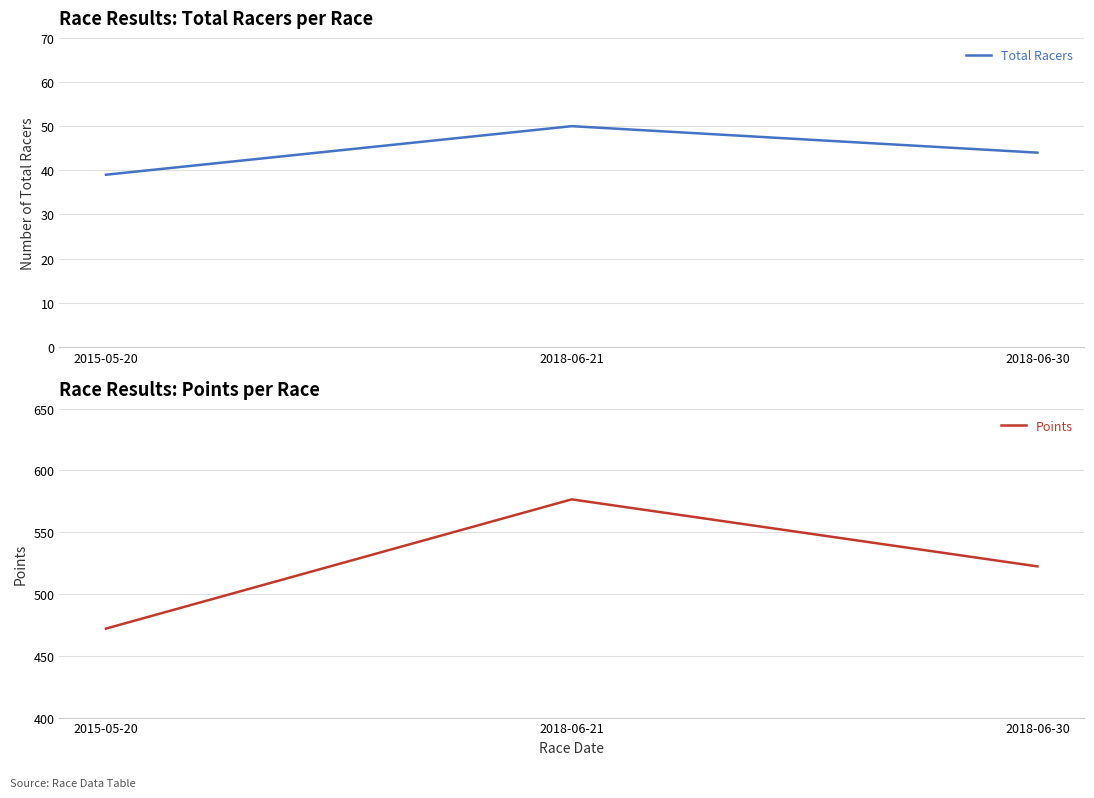

What is the total value across all series at 2018-06-21?

626.6